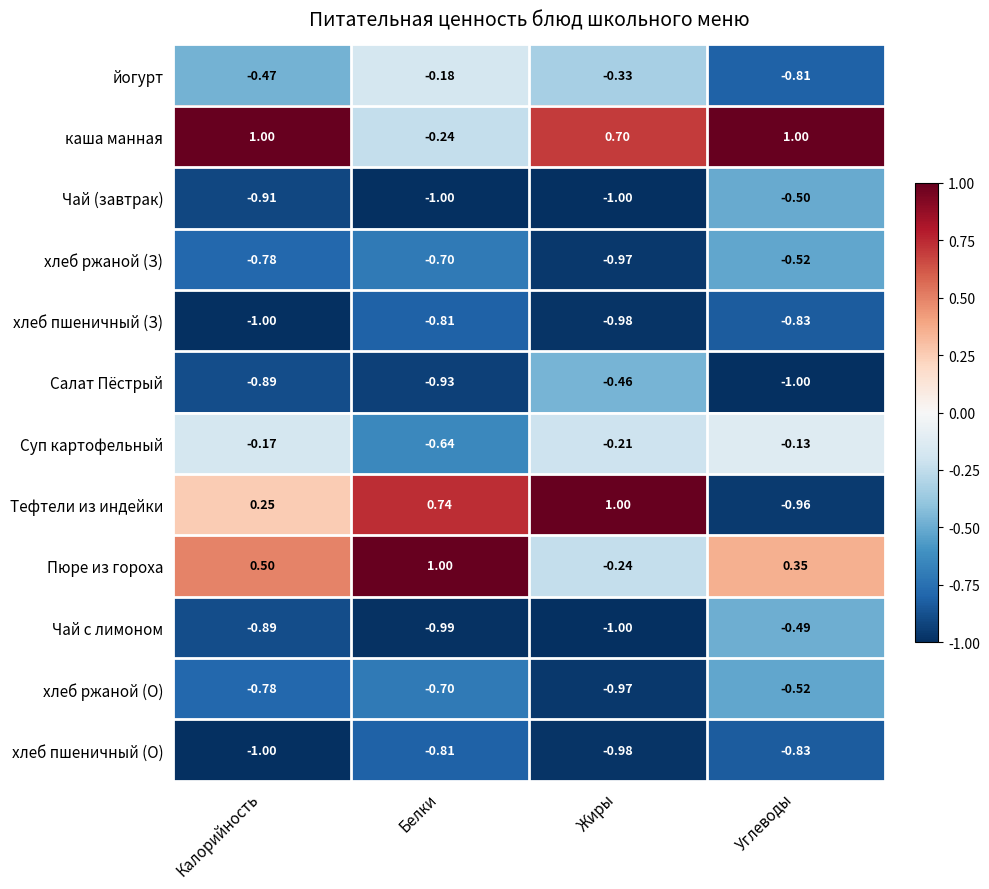

Rank the categories by хлеб ржаной (З) value from highest to lowest.

Углеводы, Белки, Калорийность, Жиры